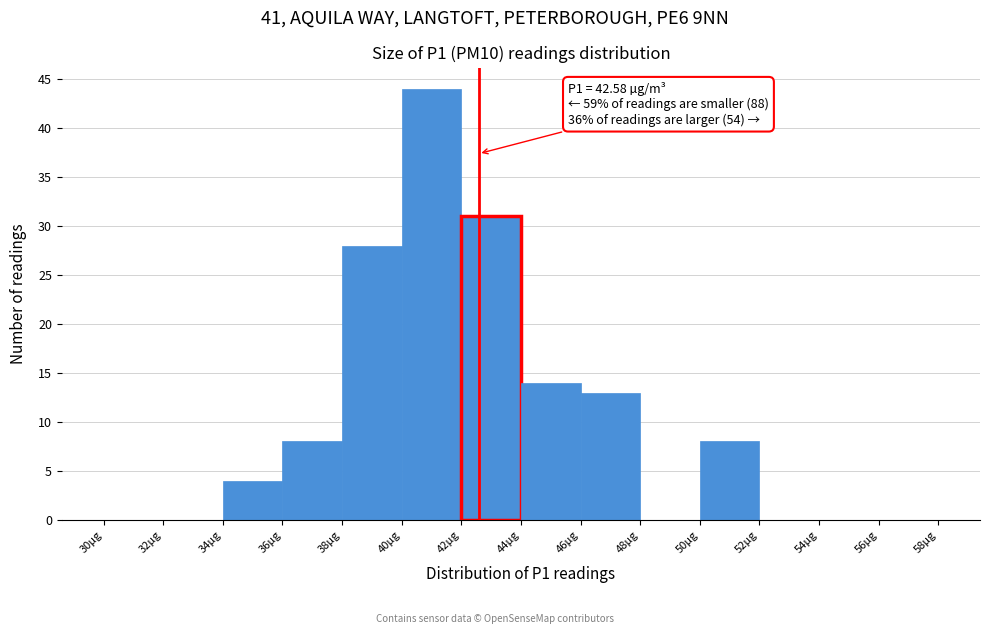

Over which range of the x-axis is the bar tallest?

40 to 42